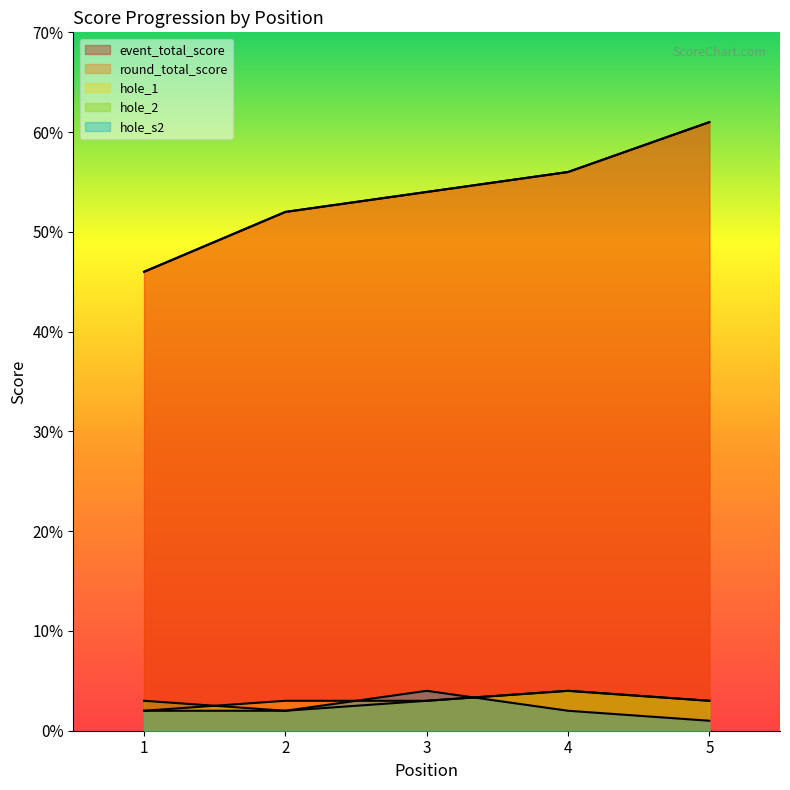

True or false: event_total_score and hole_s2 intersect in this chart.

False